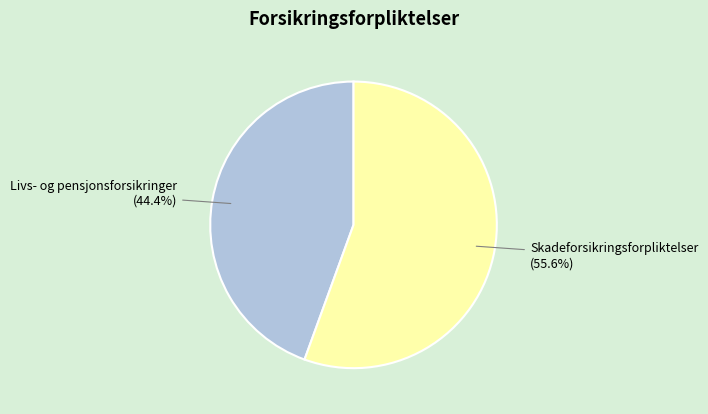

How many segments does this pie chart have?

2